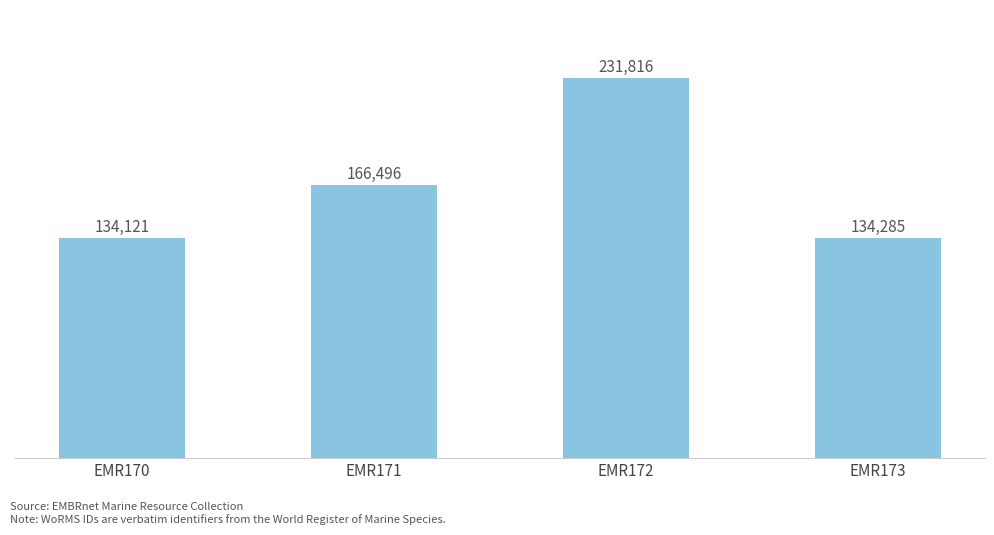

How many bars are there in total?

4